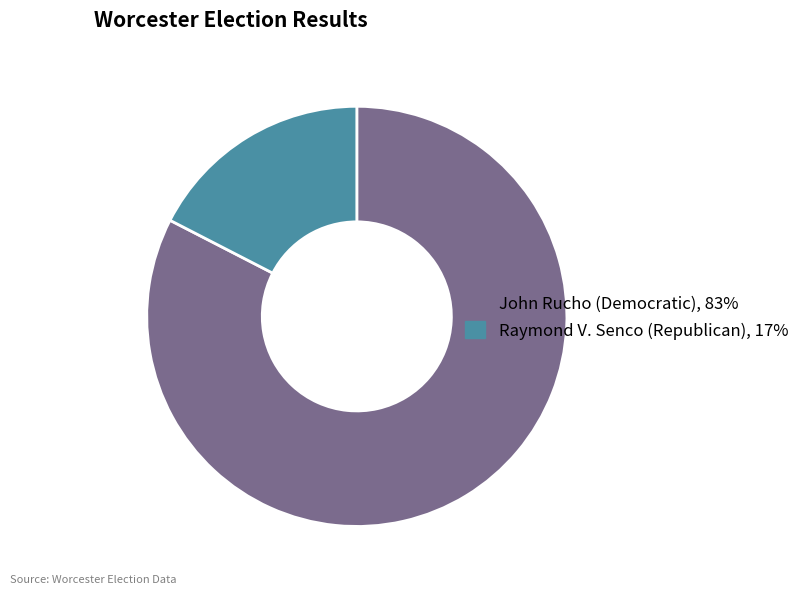

Rank the categories by value from highest to lowest.

John Rucho (Democratic), Raymond V. Senco (Republican)